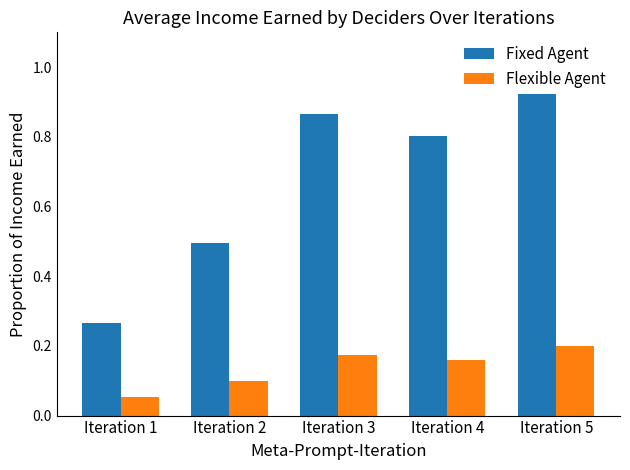

How many Jumlah_Ibu_Hamil values are between 0 and 1?

5